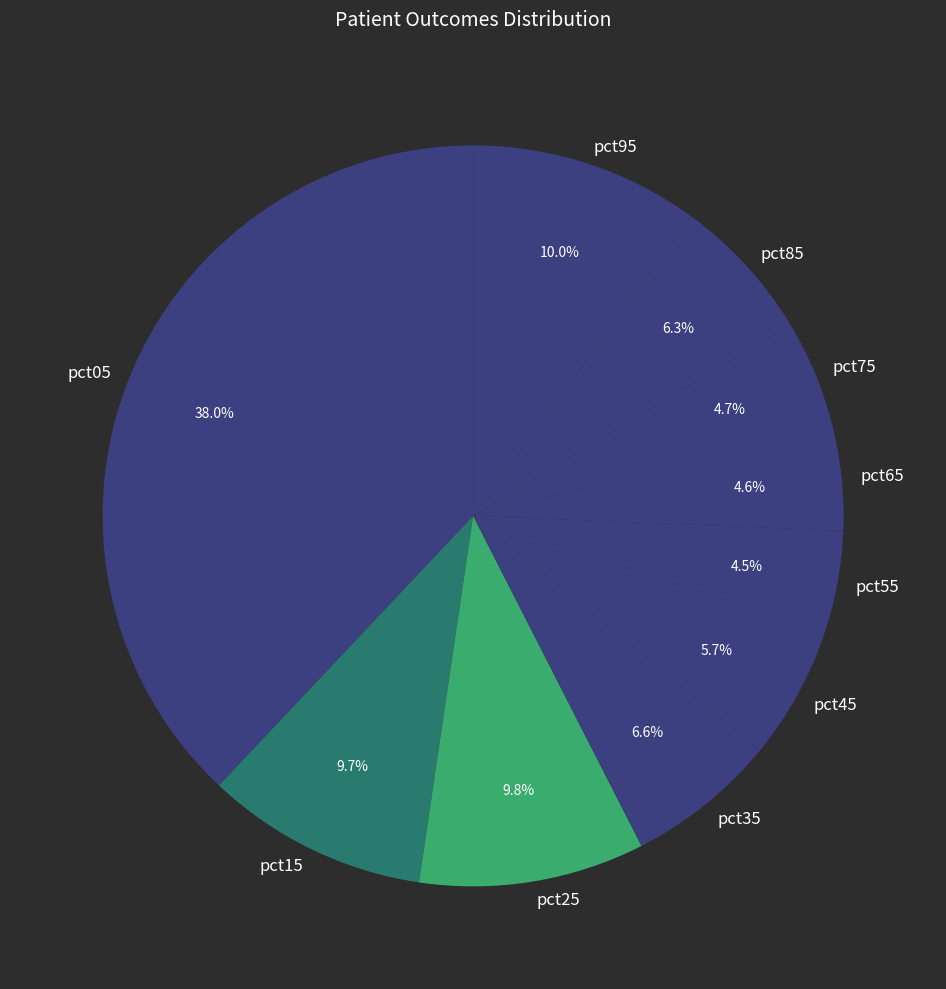

What is the largest slice in the pie chart?

pct05